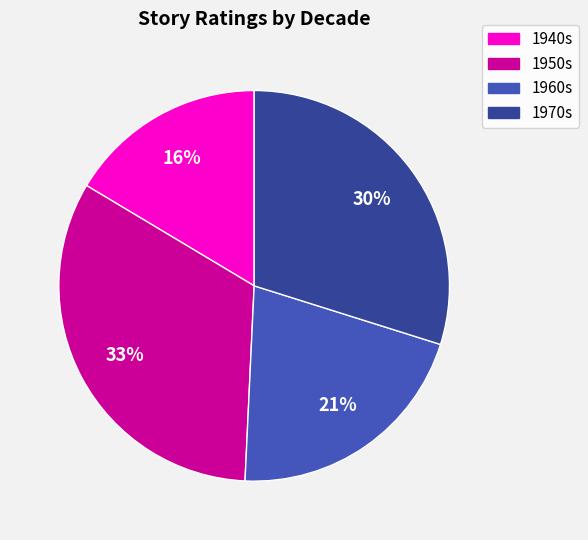

To the nearest percent, what is the average slice percentage?

25%